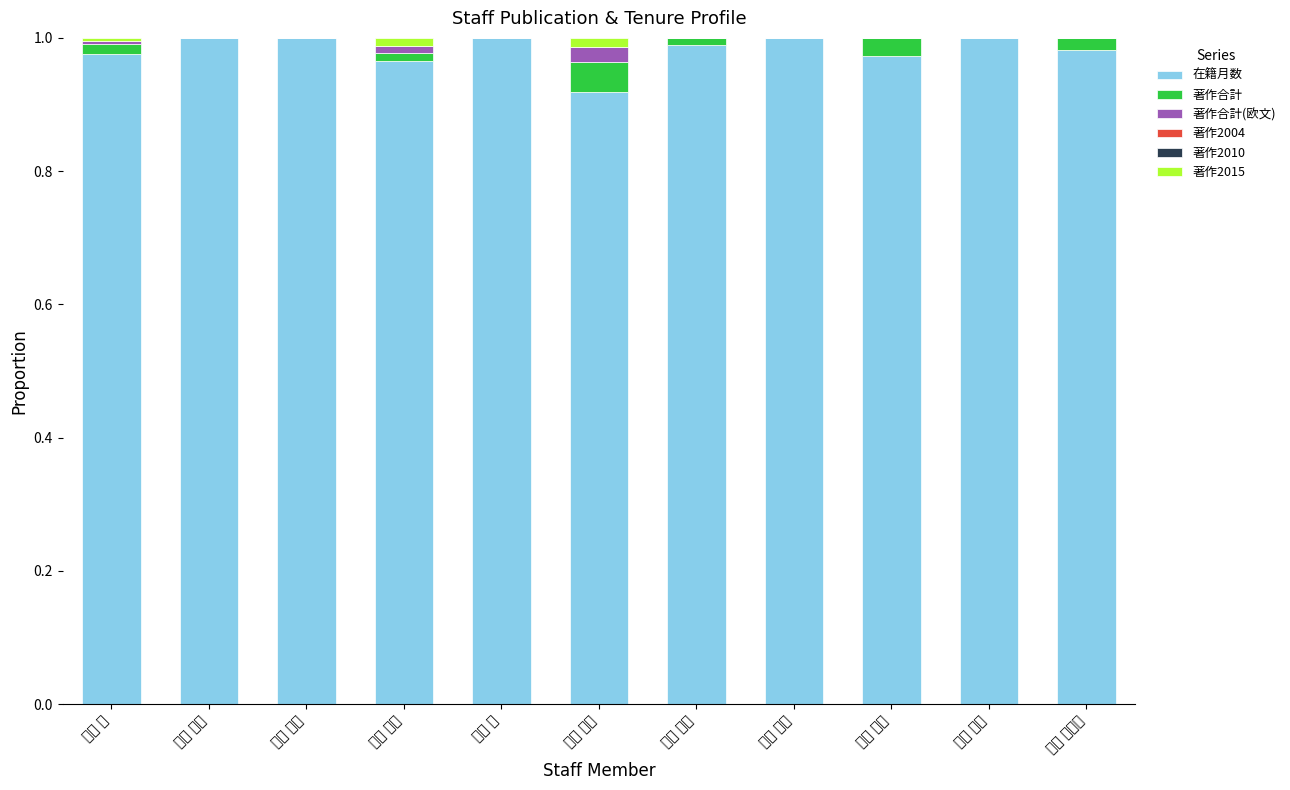

List the labels in order of 著作2015 value, largest first.

田中 栄二, 黒田 晋吾, 井澤 俊, 大庭 康雄, 川合 暢彦, 高橋 巧, 藤原 慎視, 堀内 信也, 森山 啓司, 泰江 章博, 渡邉 佳一郎